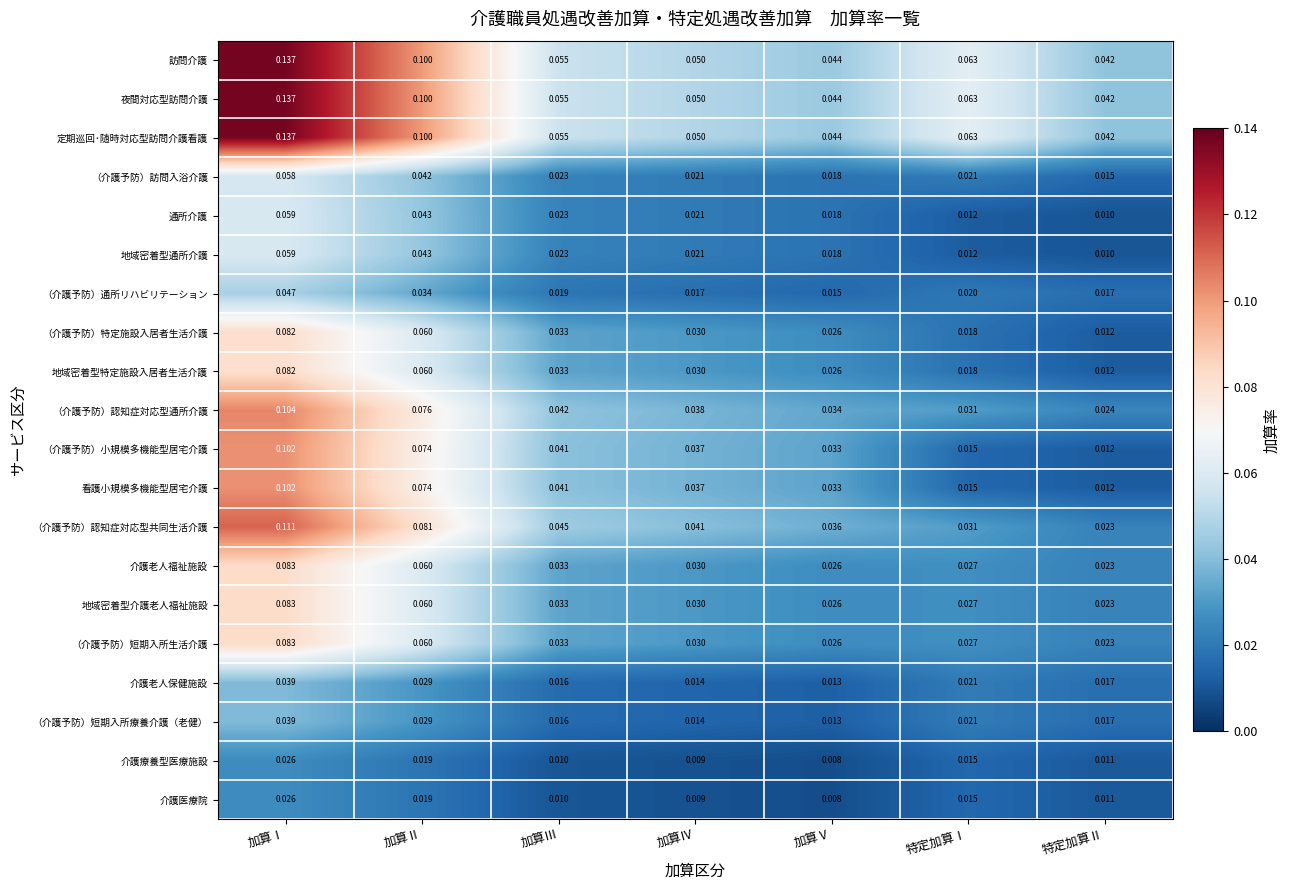

At which label does 介護療養型医療施設 reach its minimum?

加算Ⅴ